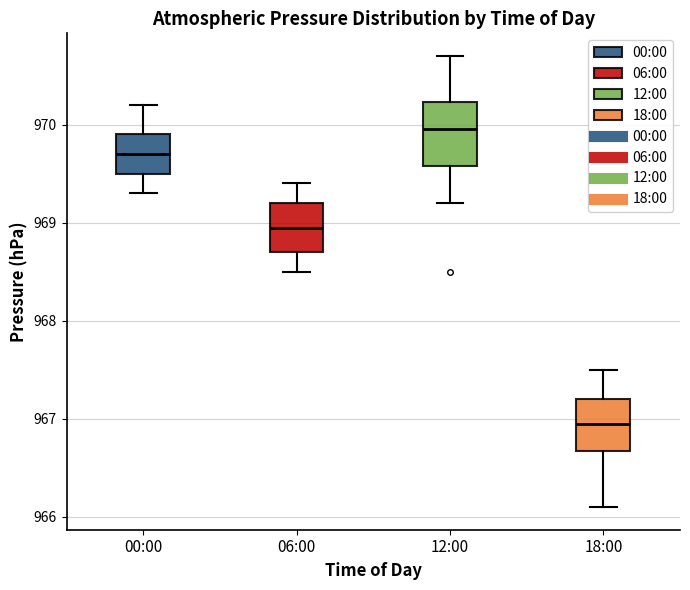

Comparing the boxes themselves (not the whiskers), which one is the tallest?

12:00